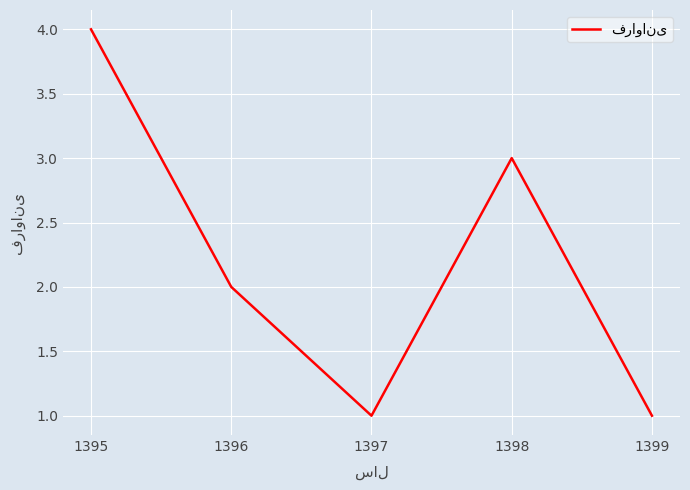

What is the average value?

2